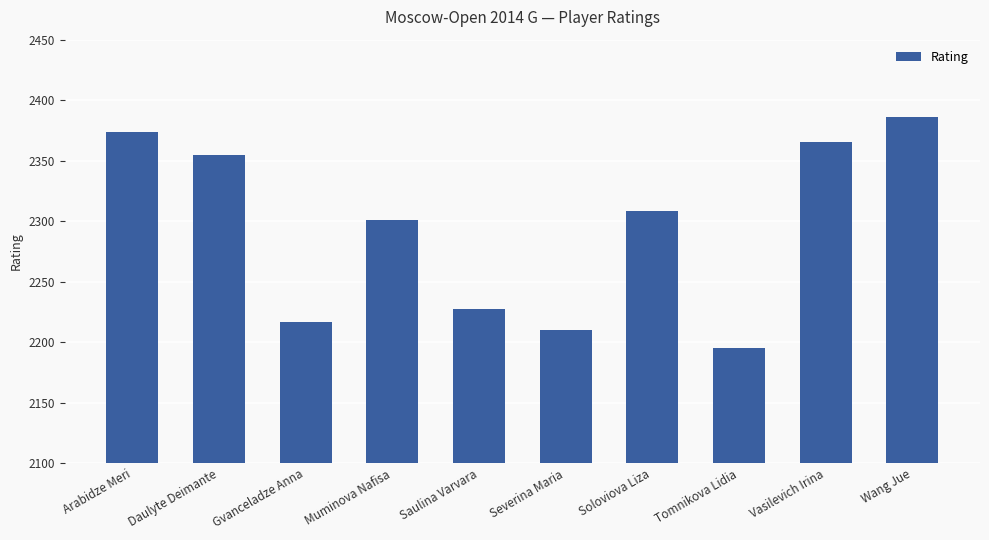

What is the difference between the values at Gvanceladze Anna and Soloviova Liza?

91